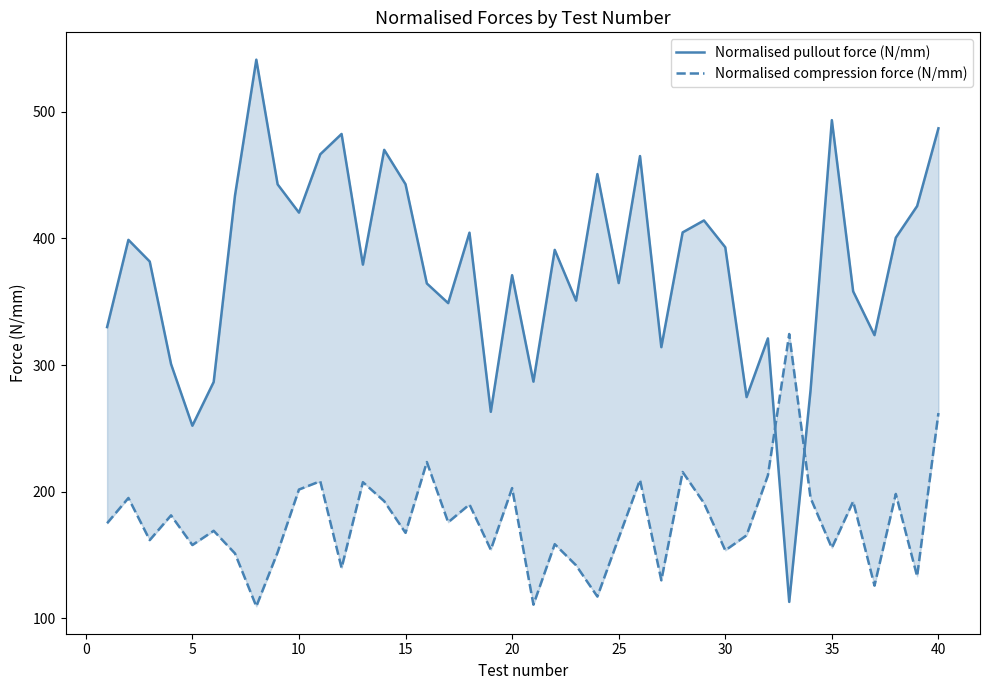

Is it true that Normalised compression force (N/mm) equals 249.1 at 28?

False